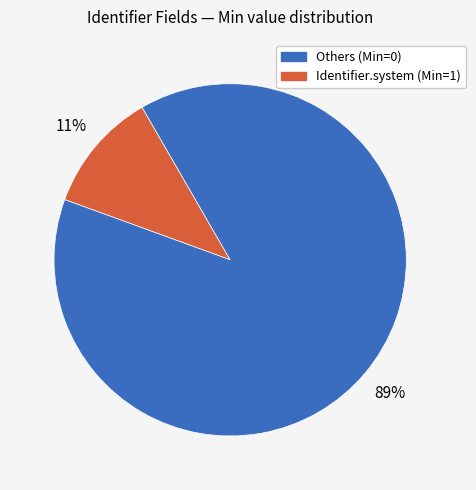

Does any single category account for the majority?

Yes